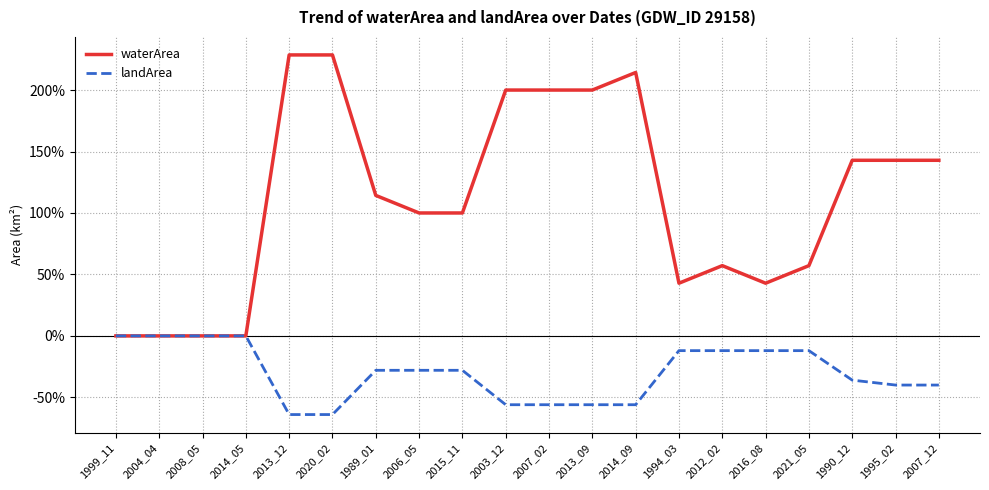

Which series has the largest total across all categories?

waterArea